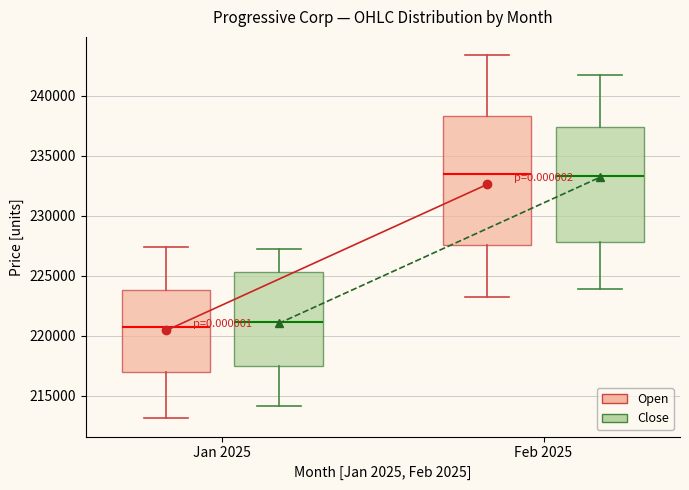

Reading left to right, transcribe this box plot: for each box, give where its median line is, the range the box spans, and where its two whiskers end, as read against the y-axis. The values are not printed on the chart, so give them approximately, as read against the axis.

Jan 2025 (Open): median 220500, box 217000 to 224000, whiskers 213000 to 227500
Jan 2025 (Close): median 221000, box 217500 to 225500, whiskers 214000 to 227000
Feb 2025 (Open): median 233500, box 227500 to 238500, whiskers 223000 to 243500
Feb 2025 (Close): median 233500, box 228000 to 237500, whiskers 224000 to 241500